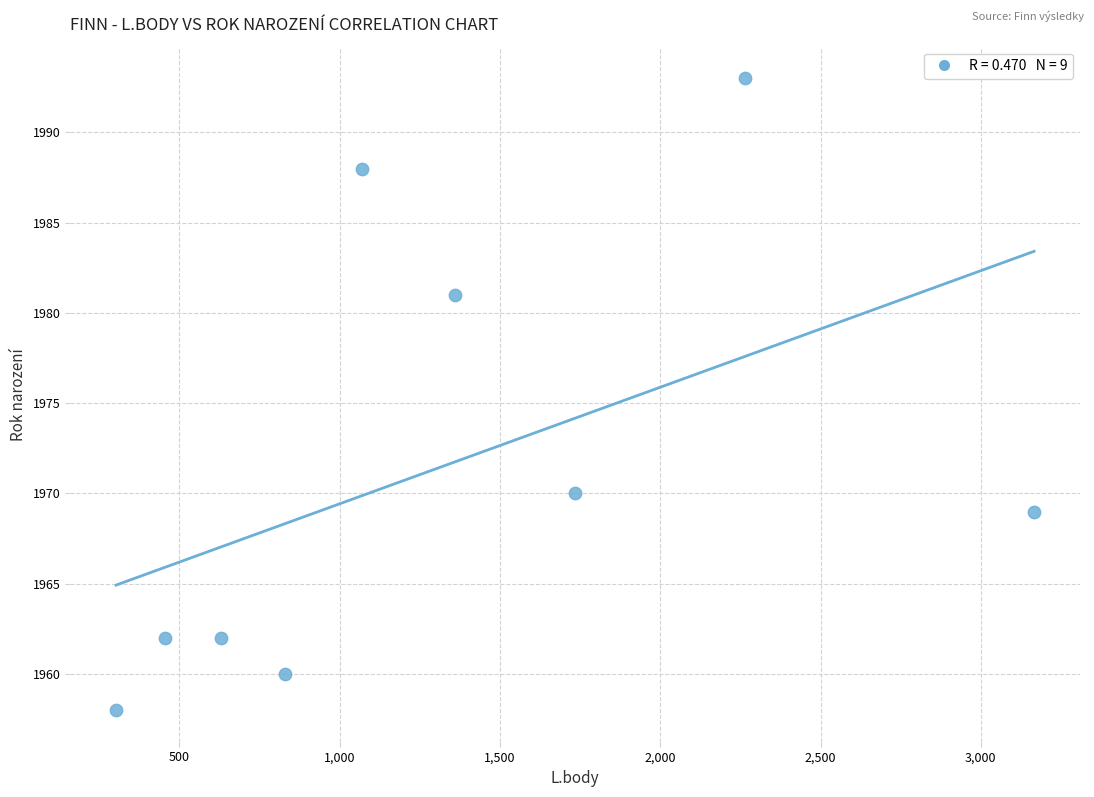

What is the average Y value?

1971